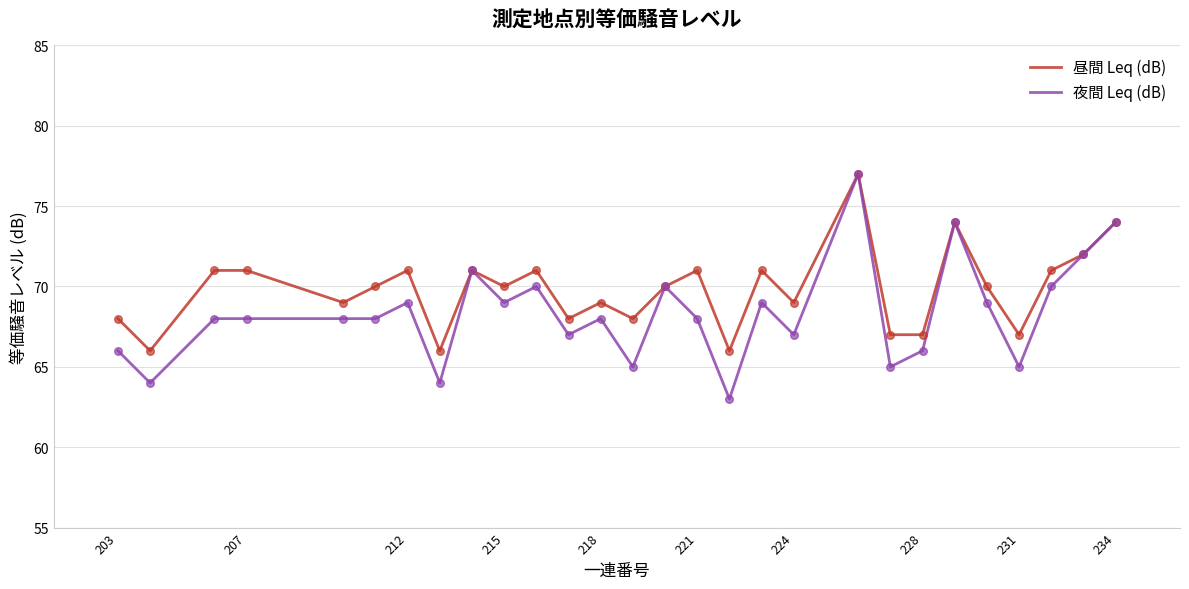

What is the lowest value of the 昼間 Leq (dB) series?

66